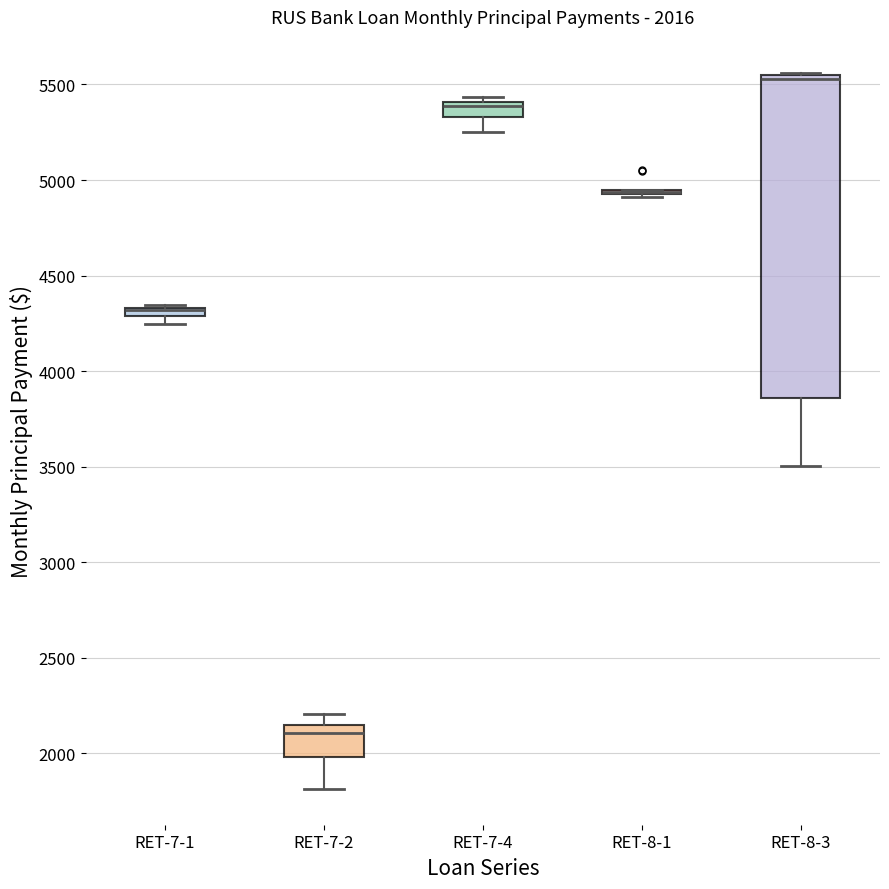

Comparing the boxes themselves (not the whiskers), which one is the tallest?

RET-8-3